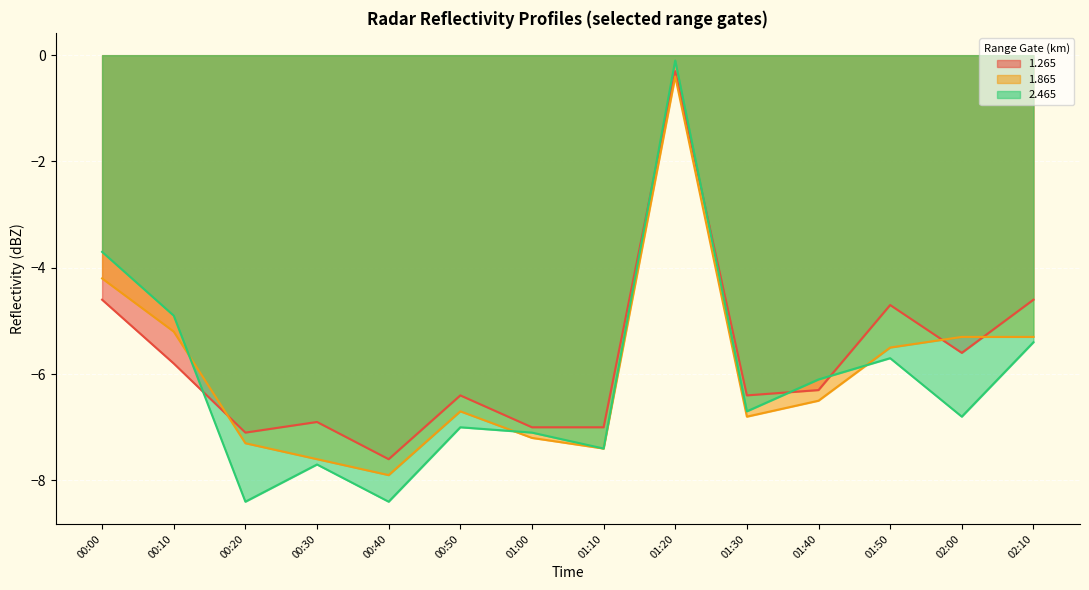

Which category has the highest value across all series?

01:20